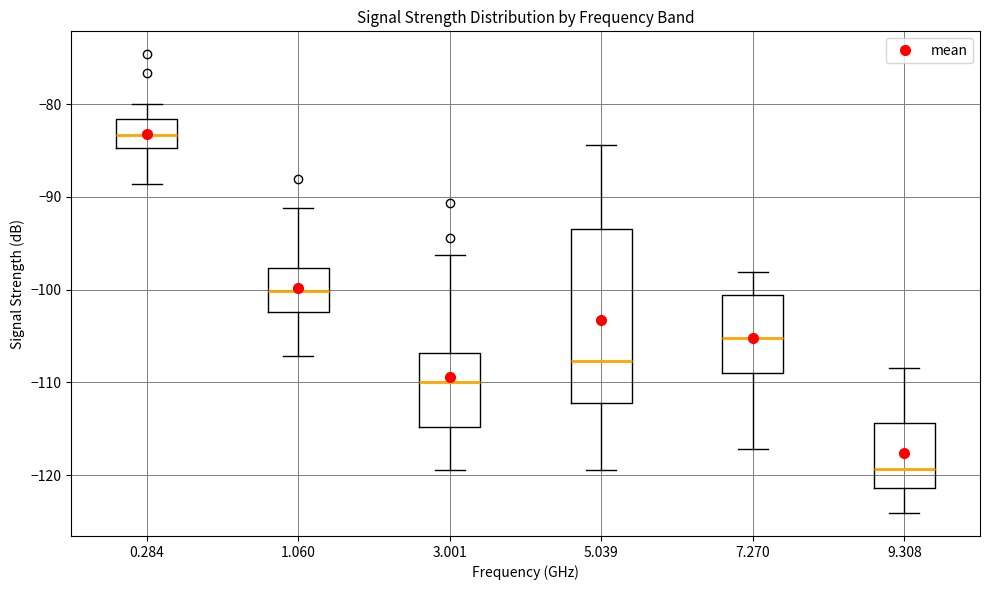

Reading left to right, read every box against the y-axis: the position of its median line, the range the box covers, and the ends of its whiskers. The values are not printed on the chart, so give them approximately, as read against the axis.

0.284: median -83, box -85 to -82, whiskers -89 to -80
1.060: median -100, box -102 to -98, whiskers -107 to -91
3.001: median -110, box -115 to -107, whiskers -119 to -96
5.039: median -108, box -112 to -93, whiskers -119 to -84
7.270: median -105, box -109 to -101, whiskers -117 to -98
9.308: median -119, box -121 to -114, whiskers -124 to -108